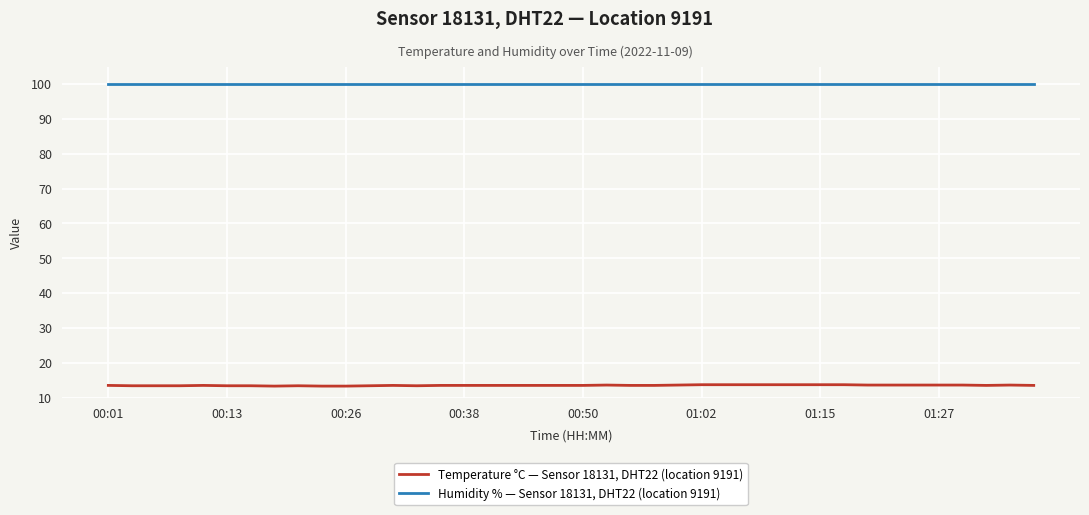

What is the lowest value of the Humidity % — Sensor 18131, DHT22 (location 9191) series?

99.9